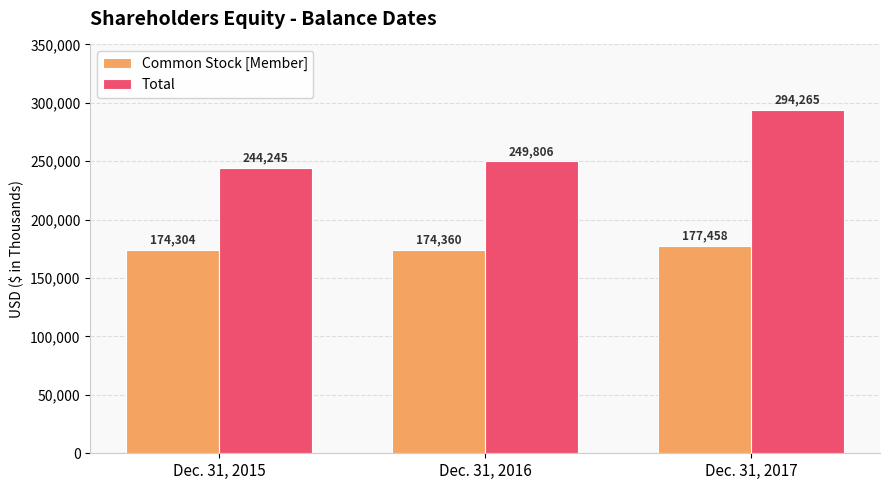

What are all the series names shown in the legend?

Common Stock [Member], Total